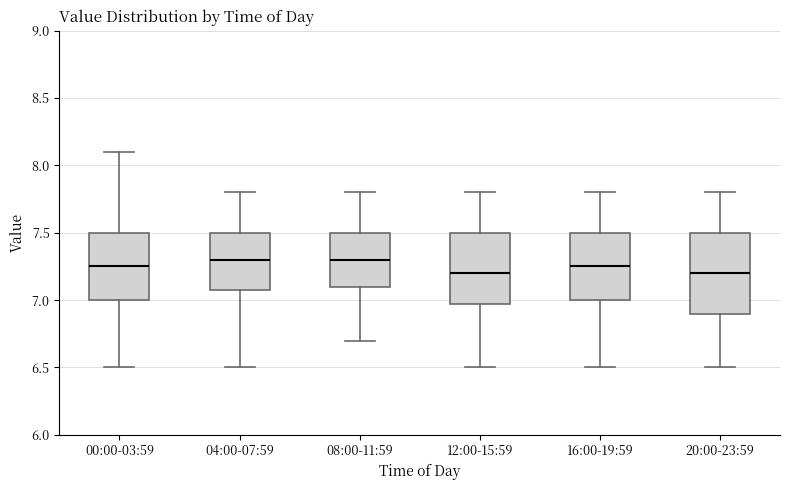

Where does the median line of the box for 16:00-19:59 sit on the y-axis? The values are not printed on the chart, so give them approximately, as read against the axis.

7.25